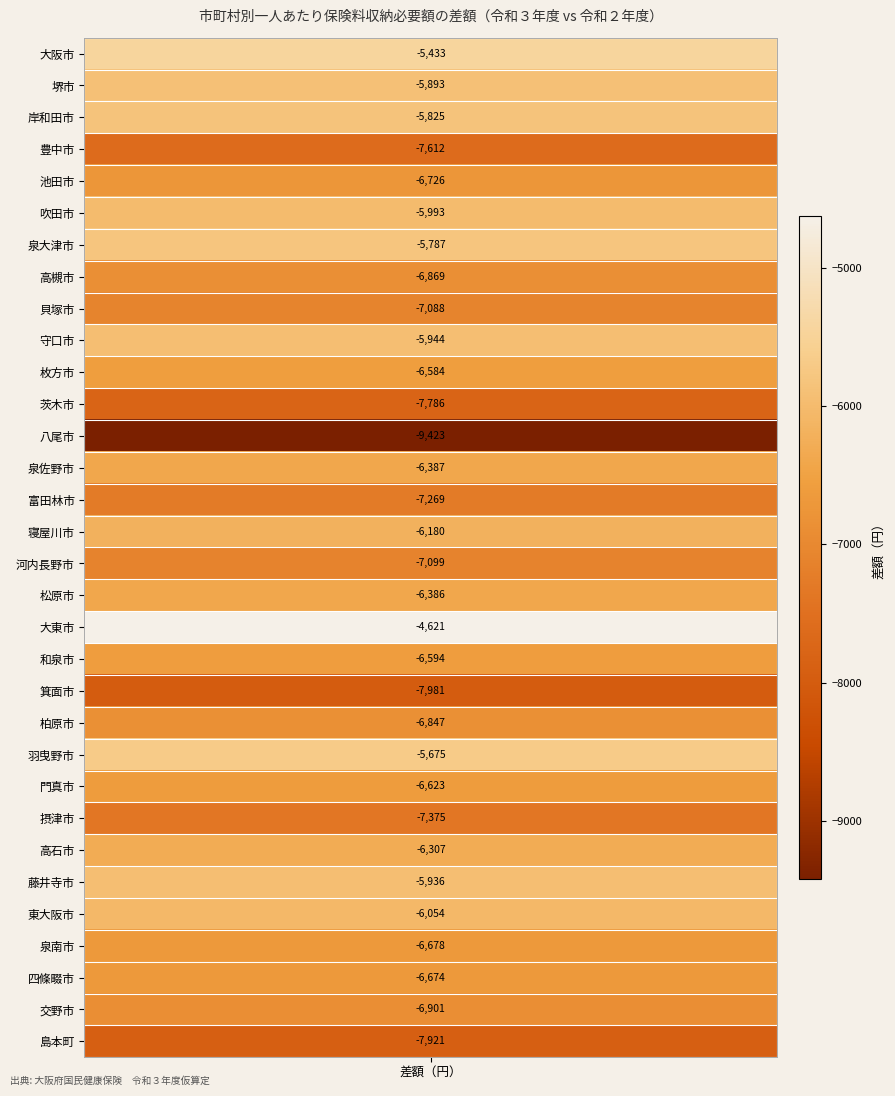

List the labels in order of value, largest first.

大東市, 大阪市, 羽曳野市, 泉大津市, 岸和田市, 堺市, 藤井寺市, 守口市, 吹田市, 東大阪市, 寝屋川市, 高石市, 松原市, 泉佐野市, 枚方市, 和泉市, 門真市, 四條畷市, 泉南市, 池田市, 柏原市, 高槻市, 交野市, 貝塚市, 河内長野市, 富田林市, 摂津市, 豊中市, 茨木市, 島本町, 箕面市, 八尾市